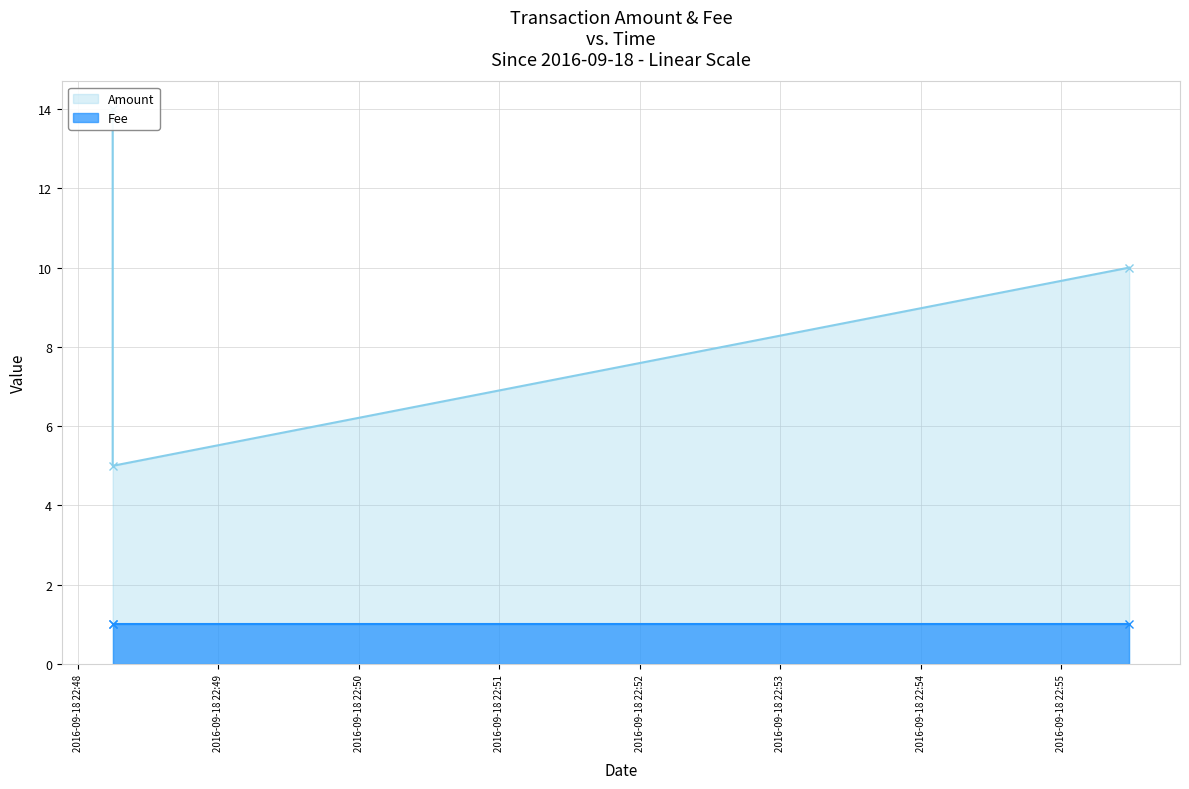

Does the chart have visible grid lines?

Yes